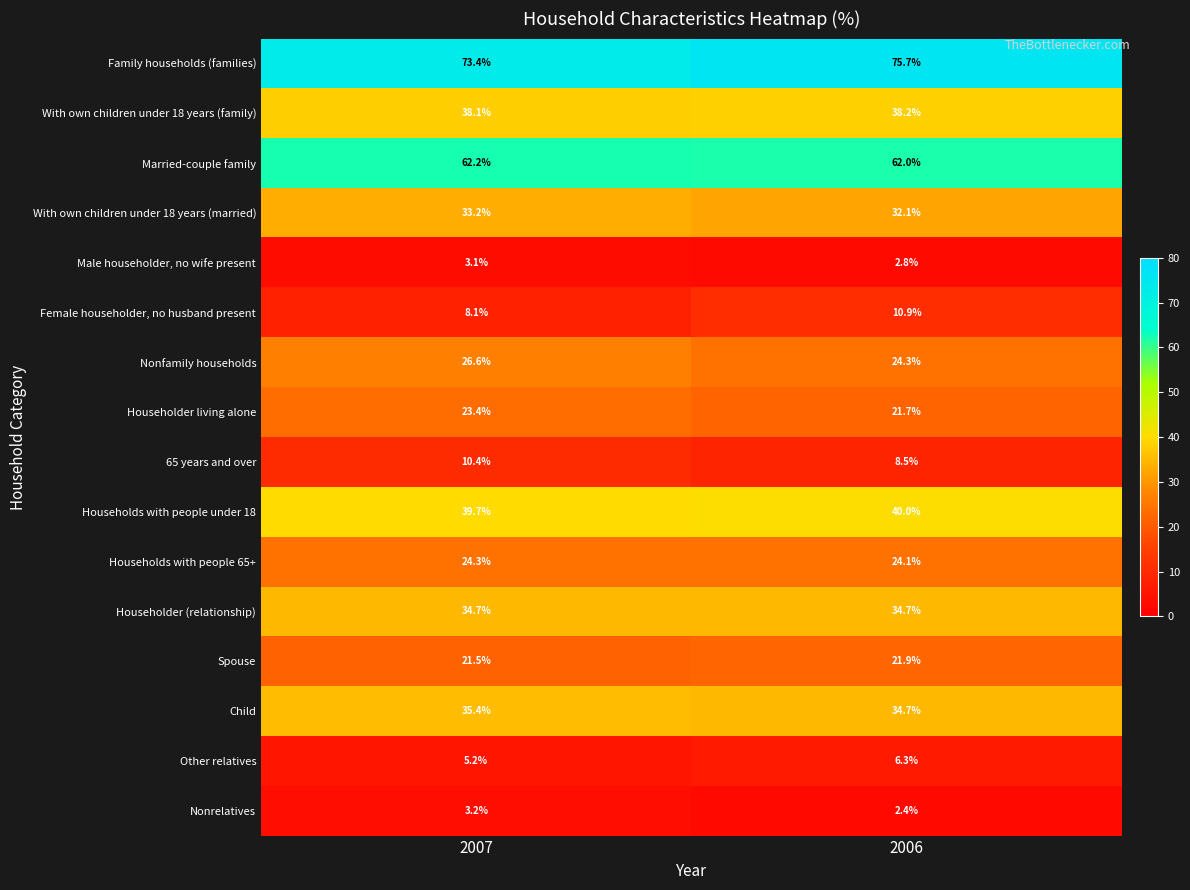

Which series has the largest total across all categories?

Family households (families)